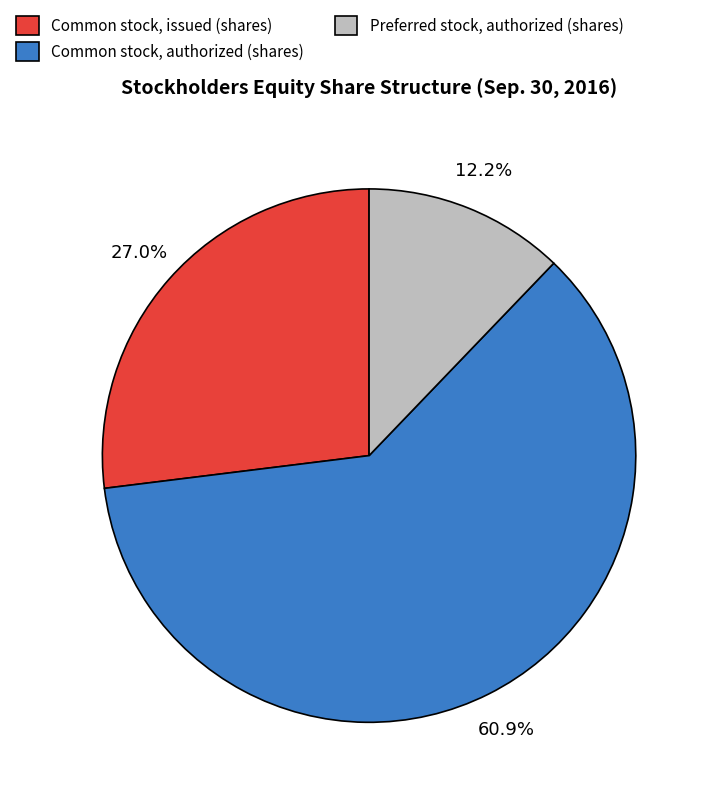

How many segments does this pie chart have?

3